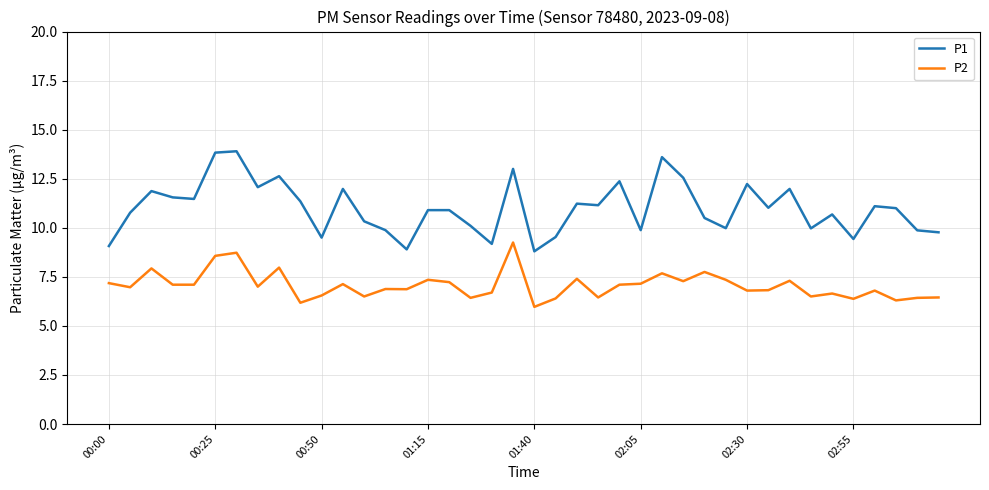

What is the smallest value displayed?

6.0